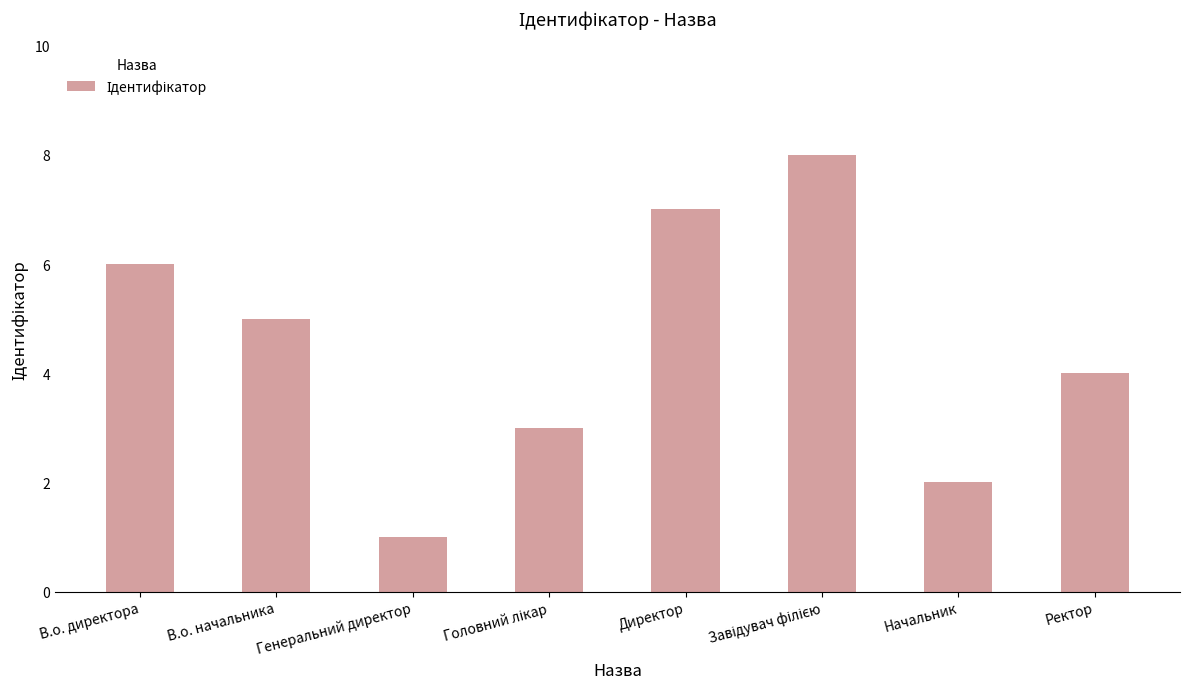

What is the sum of all values?

36